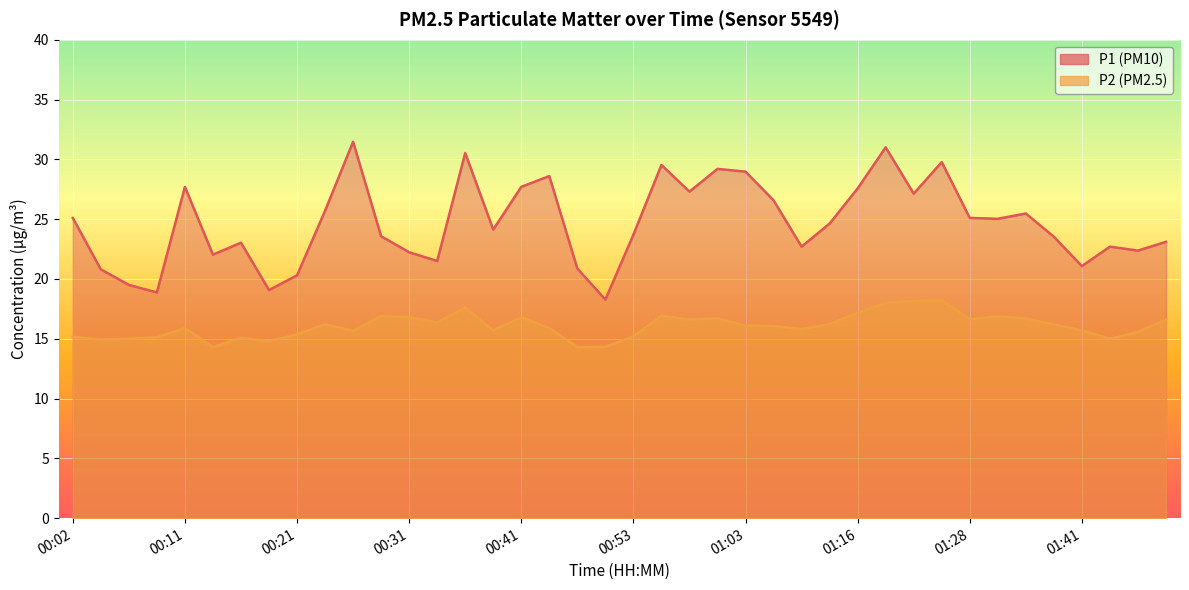

At which category does the chart reach its minimum across all series?

00:14